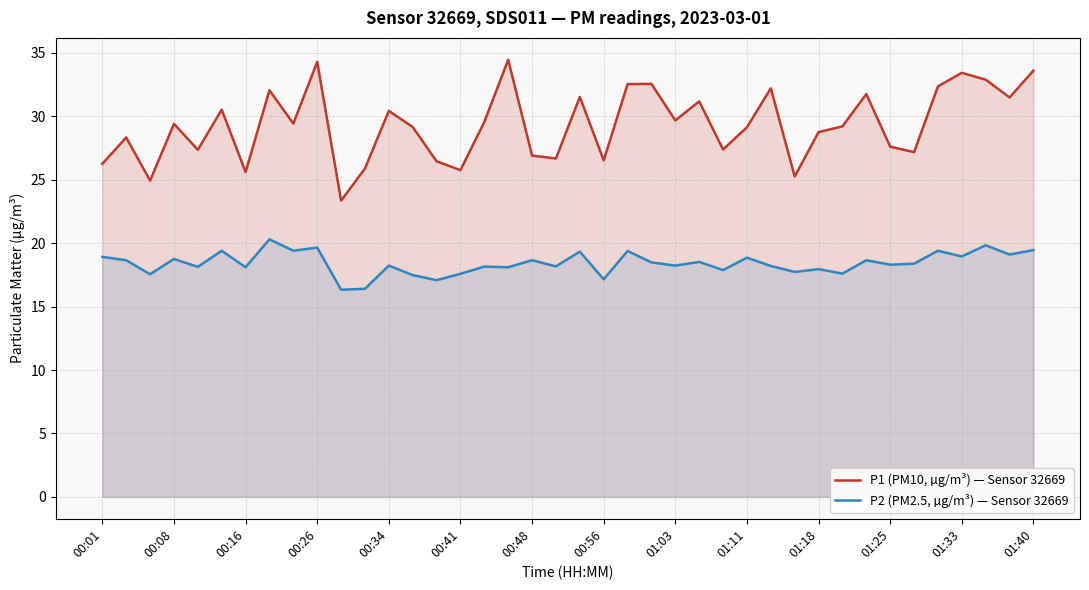

List the series in order of their overall mean, lowest first.

P2 (PM2.5, µg/m³) — Sensor 32669, P1 (PM10, µg/m³) — Sensor 32669